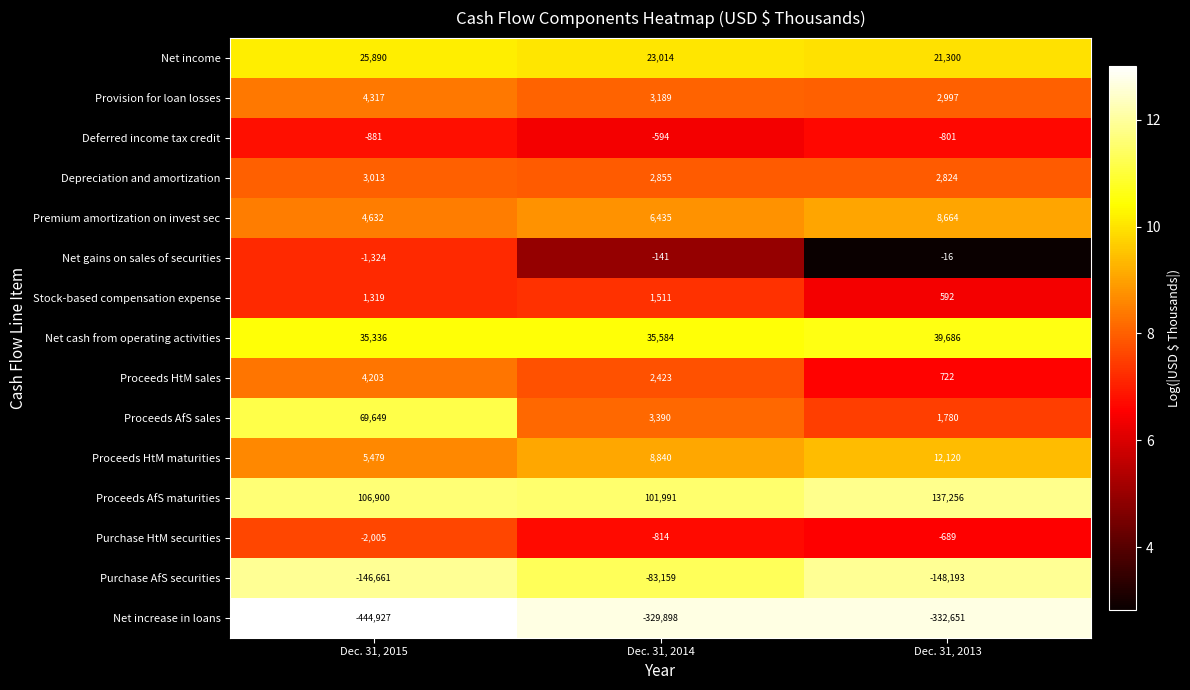

Is the value of Net cash from operating activities at Dec. 31, 2013 greater than the value of Proceeds HtM maturities at Dec. 31, 2014?

Yes